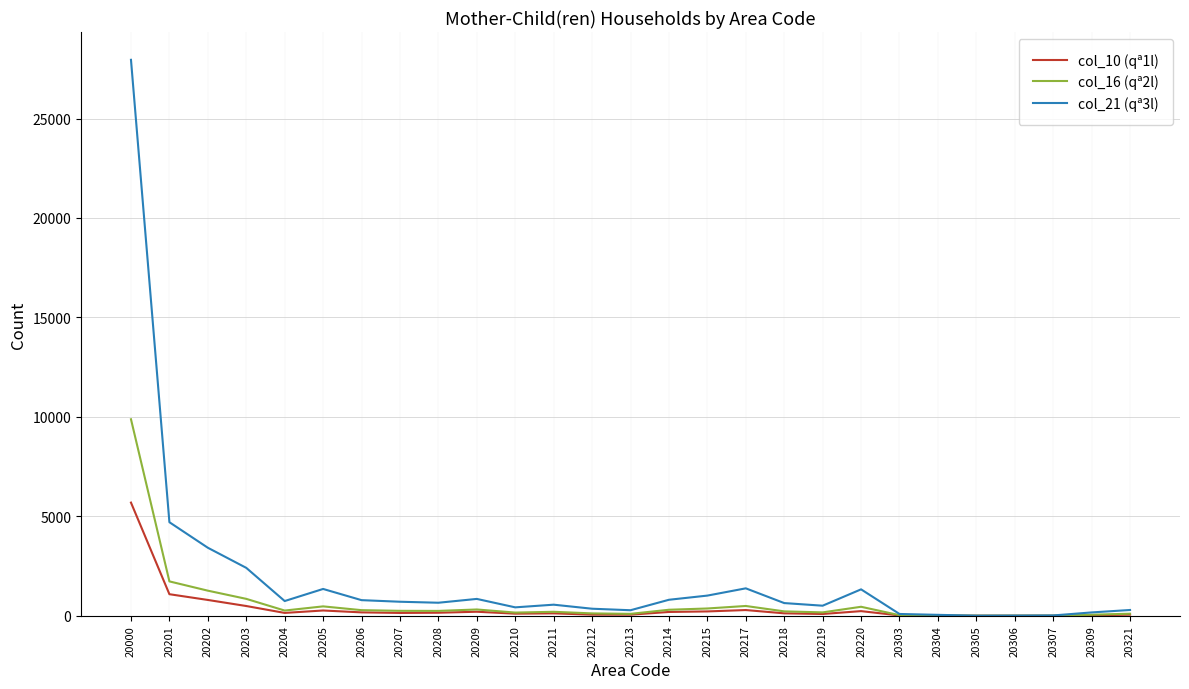

In col_10 (qª1l), how many points are higher than both neighbors (excluding endpoints)?

5